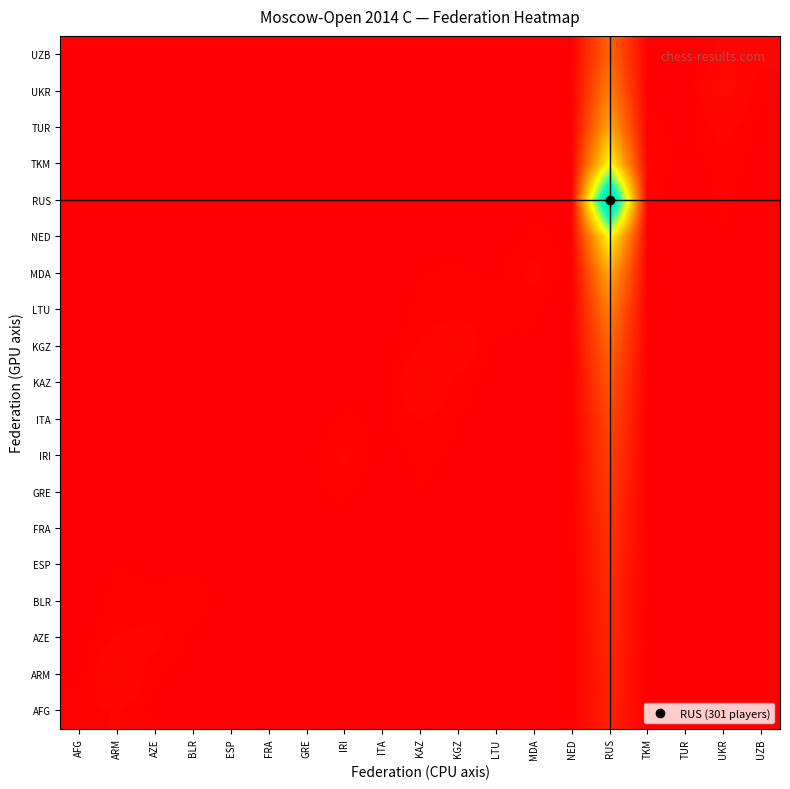

Reading left to right, list all the values displayed in this chart.

AFG: AFG=0.0	ARM=0.0	AZE=0.0	BLR=0.0	ESP=0.0	FRA=0.0	GRE=0.0	IRI=0.0	ITA=0.0	KAZ=0.0	KGZ=0.0	LTU=0.0	MDA=0.0	NED=0.0	RUS=0.1	TKM=0.0	TUR=0.0	UKR=0.0	UZB=0.0
ARM: AFG=0.0	ARM=0.0	AZE=0.0	BLR=0.0	ESP=0.0	FRA=0.0	GRE=0.0	IRI=0.0	ITA=0.0	KAZ=0.0	KGZ=0.0	LTU=0.0	MDA=0.0	NED=0.0	RUS=0.1	TKM=0.0	TUR=0.0	UKR=0.0	UZB=0.0
AZE: AFG=0.0	ARM=0.0	AZE=0.0	BLR=0.0	ESP=0.0	FRA=0.0	GRE=0.0	IRI=0.0	ITA=0.0	KAZ=0.0	KGZ=0.0	LTU=0.0	MDA=0.0	NED=0.0	RUS=0.1	TKM=0.0	TUR=0.0	UKR=0.0	UZB=0.0
BLR: AFG=0.0	ARM=0.0	AZE=0.0	BLR=0.0	ESP=0.0	FRA=0.0	GRE=0.0	IRI=0.0	ITA=0.0	KAZ=0.0	KGZ=0.0	LTU=0.0	MDA=0.0	NED=0.0	RUS=0.1	TKM=0.0	TUR=0.0	UKR=0.0	UZB=0.0
ESP: AFG=0.0	ARM=0.0	AZE=0.0	BLR=0.0	ESP=0.0	FRA=0.0	GRE=0.0	IRI=0.0	ITA=0.0	KAZ=0.0	KGZ=0.0	LTU=0.0	MDA=0.0	NED=0.0	RUS=0.1	TKM=0.0	TUR=0.0	UKR=0.0	UZB=0.0
FRA: AFG=0.0	ARM=0.0	AZE=0.0	BLR=0.0	ESP=0.0	FRA=0.0	GRE=0.0	IRI=0.0	ITA=0.0	KAZ=0.0	KGZ=0.0	LTU=0.0	MDA=0.0	NED=0.0	RUS=0.1	TKM=0.0	TUR=0.0	UKR=0.0	UZB=0.0
GRE: AFG=0.0	ARM=0.0	AZE=0.0	BLR=0.0	ESP=0.0	FRA=0.0	GRE=0.0	IRI=0.0	ITA=0.0	KAZ=0.0	KGZ=0.0	LTU=0.0	MDA=0.0	NED=0.0	RUS=0.1	TKM=0.0	TUR=0.0	UKR=0.0	UZB=0.0
IRI: AFG=0.0	ARM=0.0	AZE=0.0	BLR=0.0	ESP=0.0	FRA=0.0	GRE=0.0	IRI=0.0	ITA=0.0	KAZ=0.0	KGZ=0.0	LTU=0.0	MDA=0.0	NED=0.0	RUS=0.1	TKM=0.0	TUR=0.0	UKR=0.0	UZB=0.0
ITA: AFG=0.0	ARM=0.0	AZE=0.0	BLR=0.0	ESP=0.0	FRA=0.0	GRE=0.0	IRI=0.0	ITA=0.0	KAZ=0.0	KGZ=0.0	LTU=0.0	MDA=0.0	NED=0.0	RUS=0.1	TKM=0.0	TUR=0.0	UKR=0.0	UZB=0.0
KAZ: AFG=0.0	ARM=0.0	AZE=0.0	BLR=0.0	ESP=0.0	FRA=0.0	GRE=0.0	IRI=0.0	ITA=0.0	KAZ=0.0	KGZ=0.0	LTU=0.0	MDA=0.0	NED=0.0	RUS=0.2	TKM=0.0	TUR=0.0	UKR=0.0	UZB=0.0
KGZ: AFG=0.0	ARM=0.0	AZE=0.0	BLR=0.0	ESP=0.0	FRA=0.0	GRE=0.0	IRI=0.0	ITA=0.0	KAZ=0.0	KGZ=0.0	LTU=0.0	MDA=0.0	NED=0.0	RUS=0.2	TKM=0.0	TUR=0.0	UKR=0.0	UZB=0.0
LTU: AFG=0.0	ARM=0.0	AZE=0.0	BLR=0.0	ESP=0.0	FRA=0.0	GRE=0.0	IRI=0.0	ITA=0.0	KAZ=0.0	KGZ=0.0	LTU=0.0	MDA=0.0	NED=0.0	RUS=0.2	TKM=0.0	TUR=0.0	UKR=0.0	UZB=0.0
MDA: AFG=0.0	ARM=0.0	AZE=0.0	BLR=0.0	ESP=0.0	FRA=0.0	GRE=0.0	IRI=0.0	ITA=0.0	KAZ=0.0	KGZ=0.0	LTU=0.0	MDA=0.0	NED=0.0	RUS=0.3	TKM=0.0	TUR=0.0	UKR=0.0	UZB=0.0
NED: AFG=0.0	ARM=0.0	AZE=0.0	BLR=0.0	ESP=0.0	FRA=0.0	GRE=0.0	IRI=0.0	ITA=0.0	KAZ=0.0	KGZ=0.0	LTU=0.0	MDA=0.0	NED=0.0	RUS=0.5	TKM=0.0	TUR=0.0	UKR=0.0	UZB=0.0
RUS: AFG=0.0	ARM=0.0	AZE=0.0	BLR=0.0	ESP=0.0	FRA=0.0	GRE=0.0	IRI=0.0	ITA=0.0	KAZ=0.0	KGZ=0.0	LTU=0.0	MDA=0.0	NED=0.0	RUS=1.0	TKM=0.0	TUR=0.0	UKR=0.0	UZB=0.0
TKM: AFG=0.0	ARM=0.0	AZE=0.0	BLR=0.0	ESP=0.0	FRA=0.0	GRE=0.0	IRI=0.0	ITA=0.0	KAZ=0.0	KGZ=0.0	LTU=0.0	MDA=0.0	NED=0.0	RUS=0.5	TKM=0.0	TUR=0.0	UKR=0.0	UZB=0.0
TUR: AFG=0.0	ARM=0.0	AZE=0.0	BLR=0.0	ESP=0.0	FRA=0.0	GRE=0.0	IRI=0.0	ITA=0.0	KAZ=0.0	KGZ=0.0	LTU=0.0	MDA=0.0	NED=0.0	RUS=0.3	TKM=0.0	TUR=0.0	UKR=0.0	UZB=0.0
UKR: AFG=0.0	ARM=0.0	AZE=0.0	BLR=0.0	ESP=0.0	FRA=0.0	GRE=0.0	IRI=0.0	ITA=0.0	KAZ=0.0	KGZ=0.0	LTU=0.0	MDA=0.0	NED=0.0	RUS=0.2	TKM=0.0	TUR=0.0	UKR=0.0	UZB=0.0
UZB: AFG=0.0	ARM=0.0	AZE=0.0	BLR=0.0	ESP=0.0	FRA=0.0	GRE=0.0	IRI=0.0	ITA=0.0	KAZ=0.0	KGZ=0.0	LTU=0.0	MDA=0.0	NED=0.0	RUS=0.2	TKM=0.0	TUR=0.0	UKR=0.0	UZB=0.0